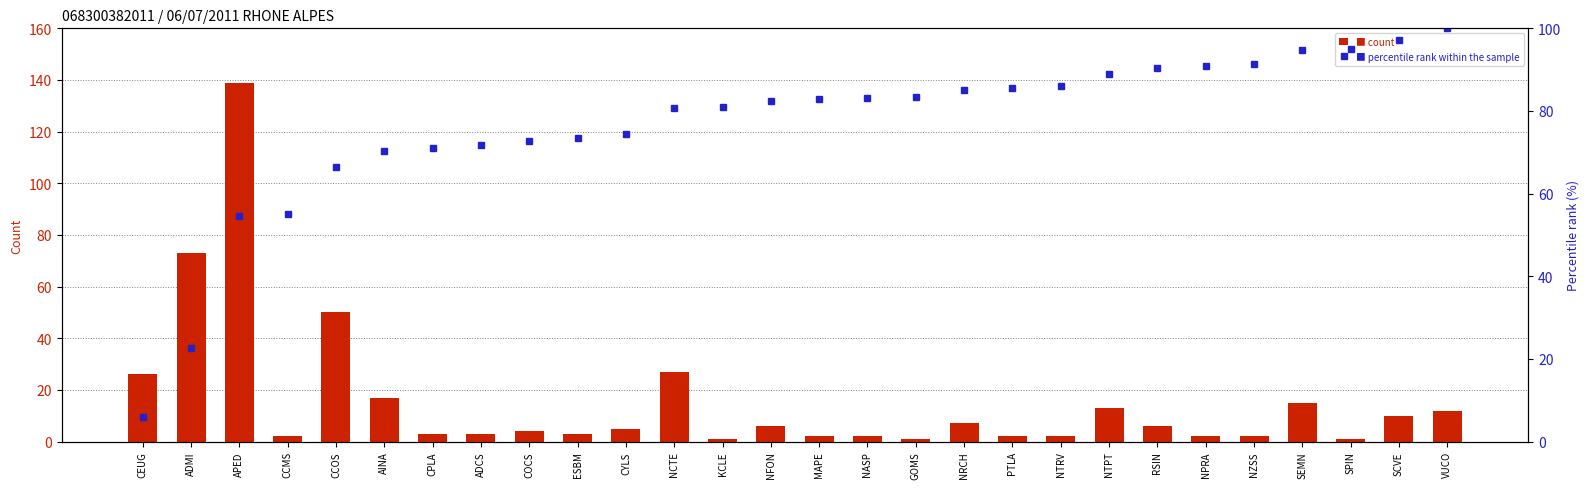

What is the total value across all series at APED?

193.6